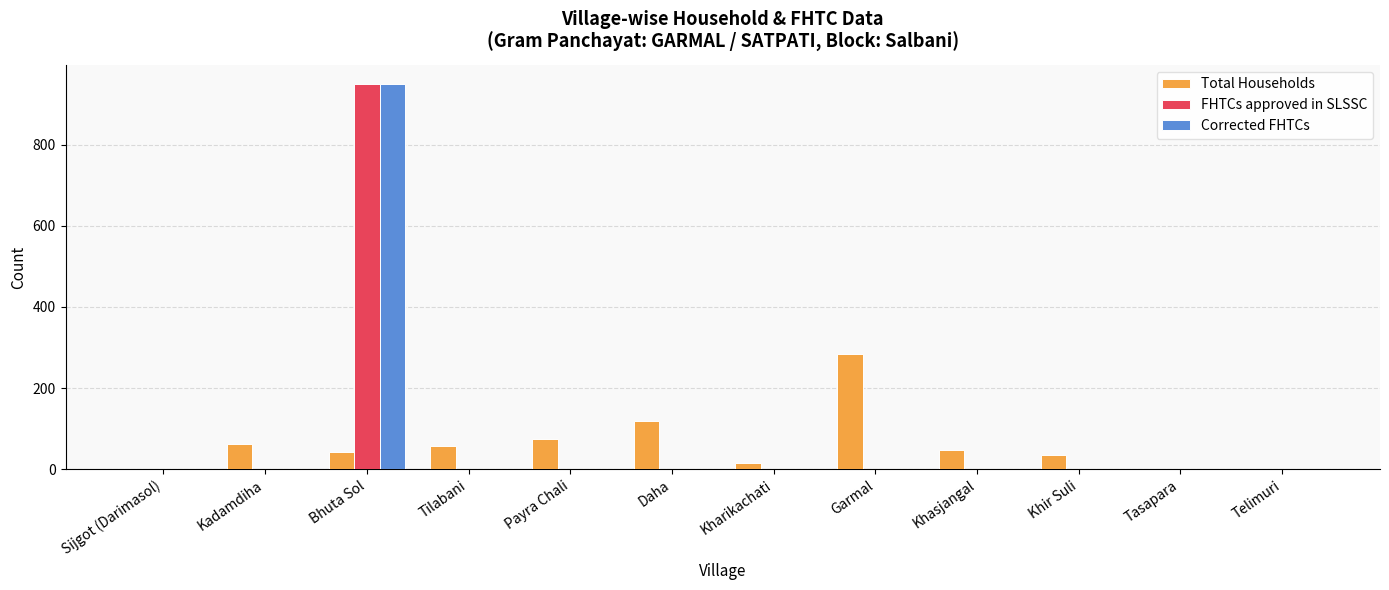

What is the maximum value shown in the chart?

950